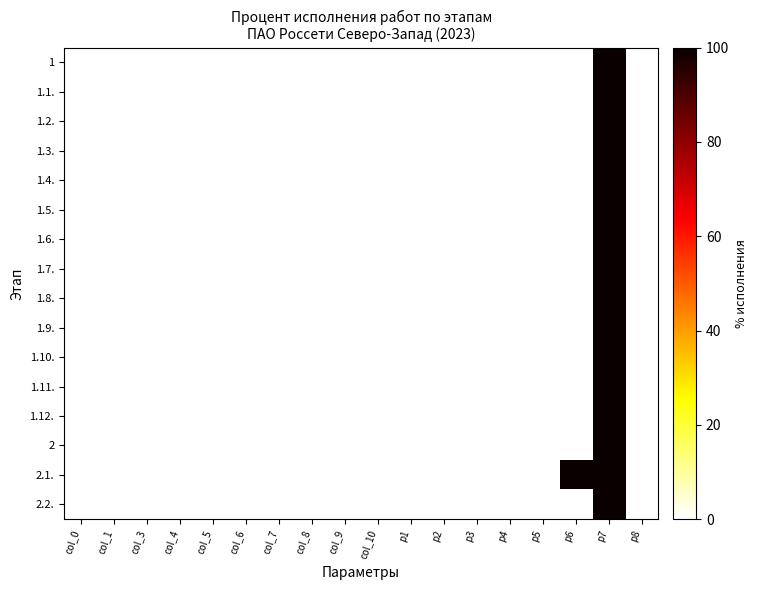

Which has a higher value, p4 or col_1?

p4